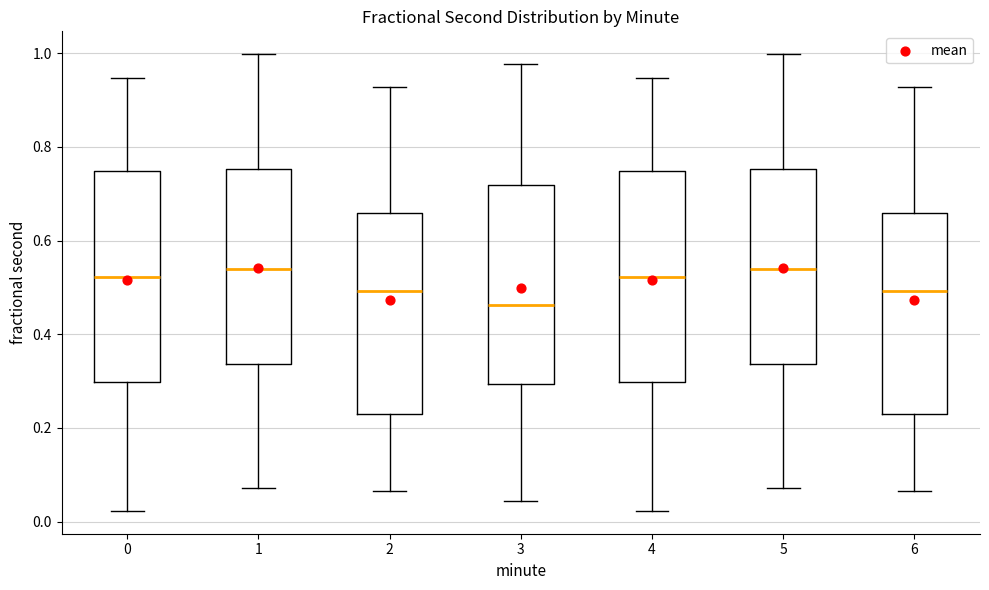

Reading left to right, transcribe this box plot: for each box, give where its median line is, the range the box spans, and where its two whiskers end, as read against the y-axis. The values are not printed on the chart, so give them approximately, as read against the axis.

0: median 0.52, box 0.30 to 0.74, whiskers 0.02 to 0.94
1: median 0.54, box 0.34 to 0.76, whiskers 0.08 to 1.00
2: median 0.50, box 0.22 to 0.66, whiskers 0.06 to 0.92
3: median 0.46, box 0.30 to 0.72, whiskers 0.04 to 0.98
4: median 0.52, box 0.30 to 0.74, whiskers 0.02 to 0.94
5: median 0.54, box 0.34 to 0.76, whiskers 0.08 to 1.00
6: median 0.50, box 0.22 to 0.66, whiskers 0.06 to 0.92